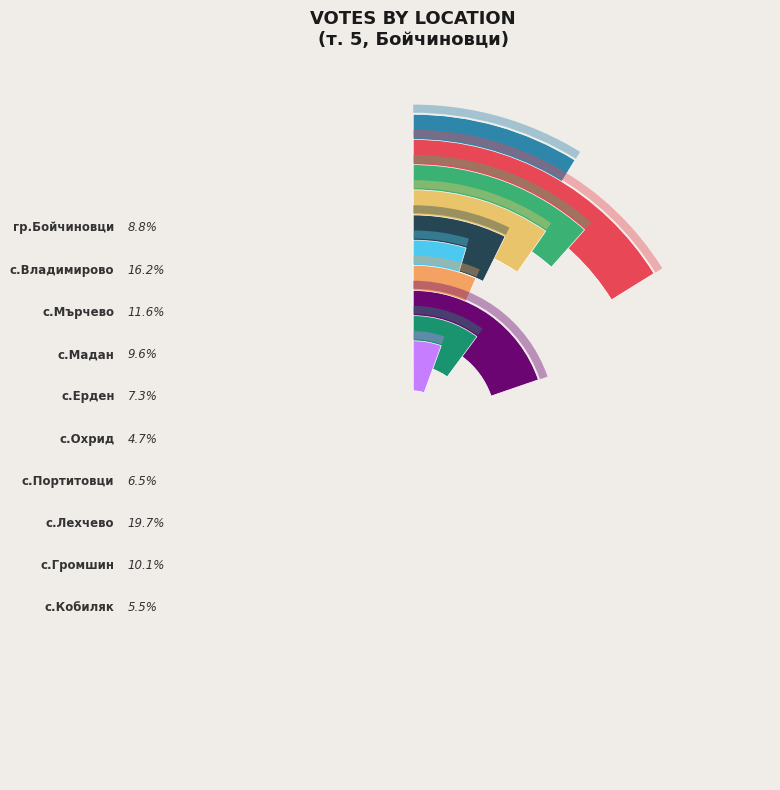

What percentage is the с.Охрид slice, to the nearest percent?

5%